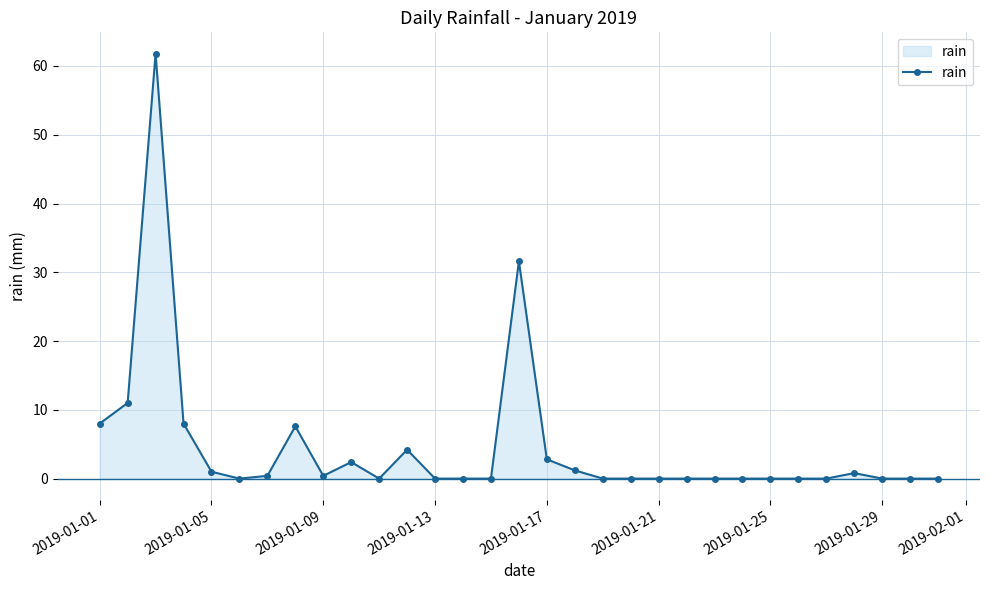

What is the average value?

4.6